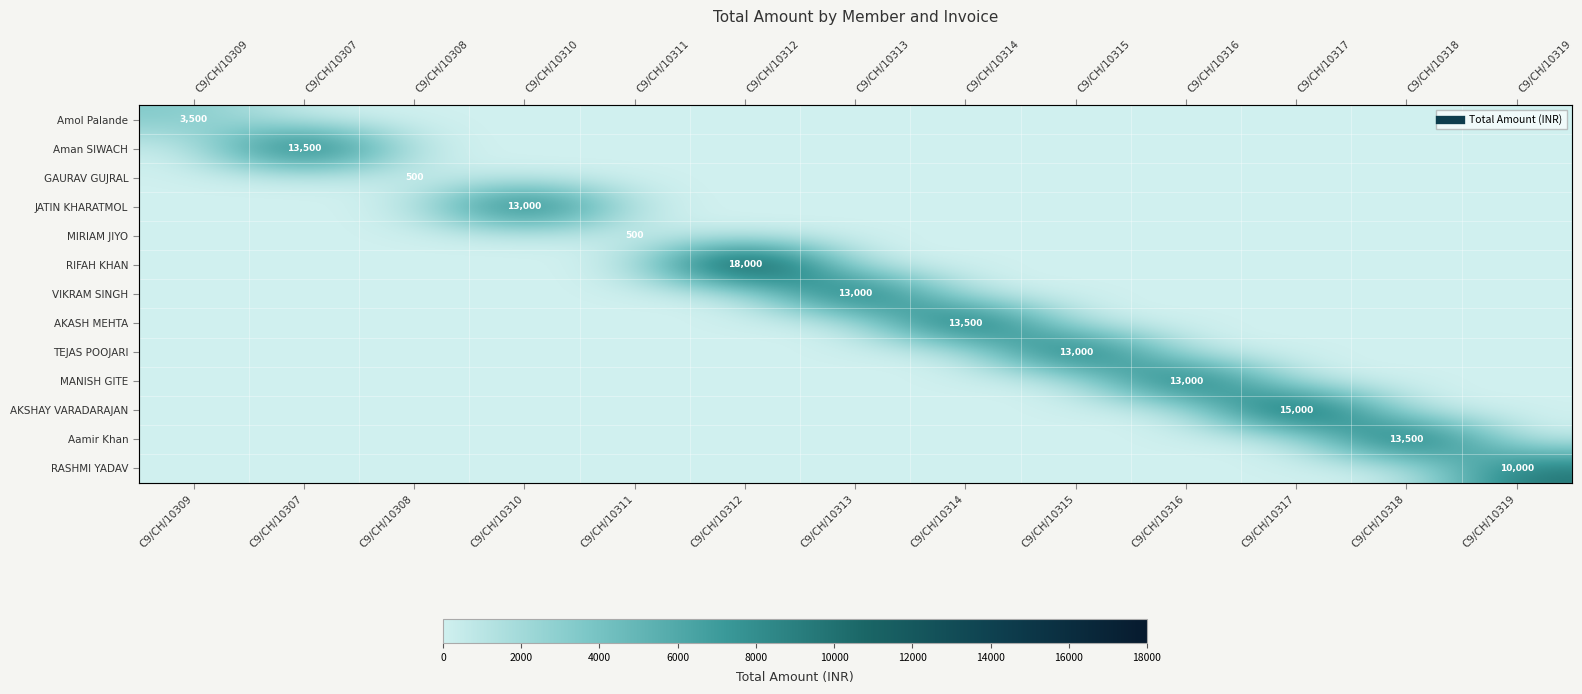

The Aman SIWACH series shows 0 at C9/CH/10312. True or false?

True